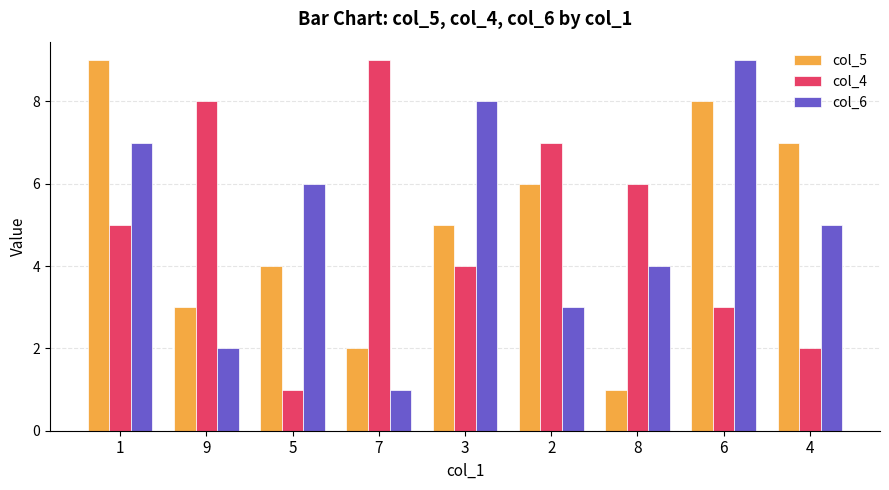

What are all the series names shown in the legend?

col_5, col_4, col_6